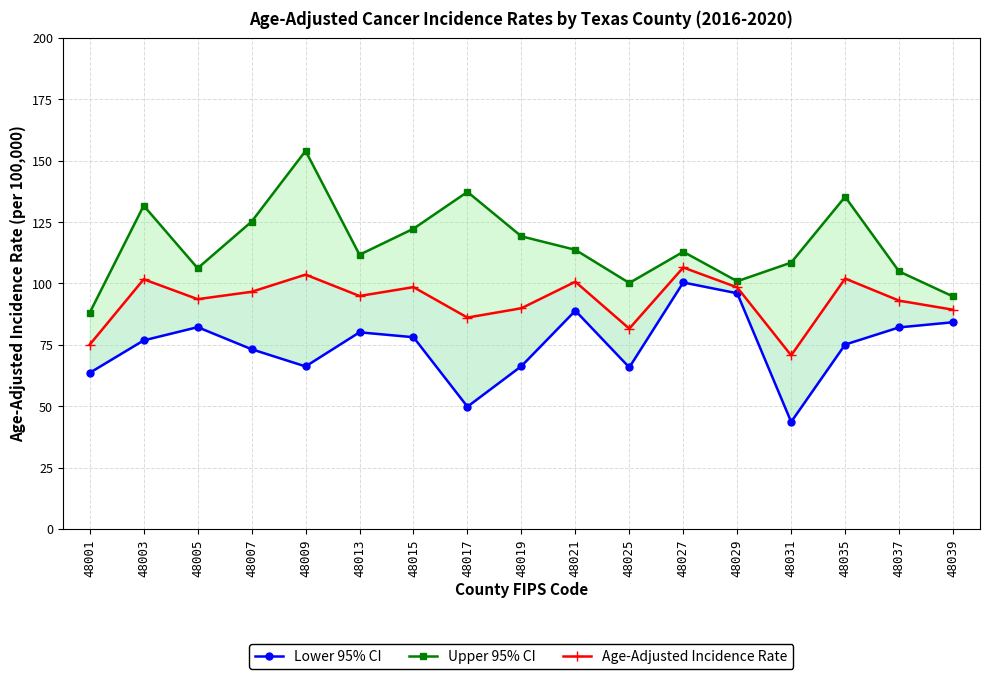

In Lower 95% CI, how many points are lower than both neighbors (excluding endpoints)?

4